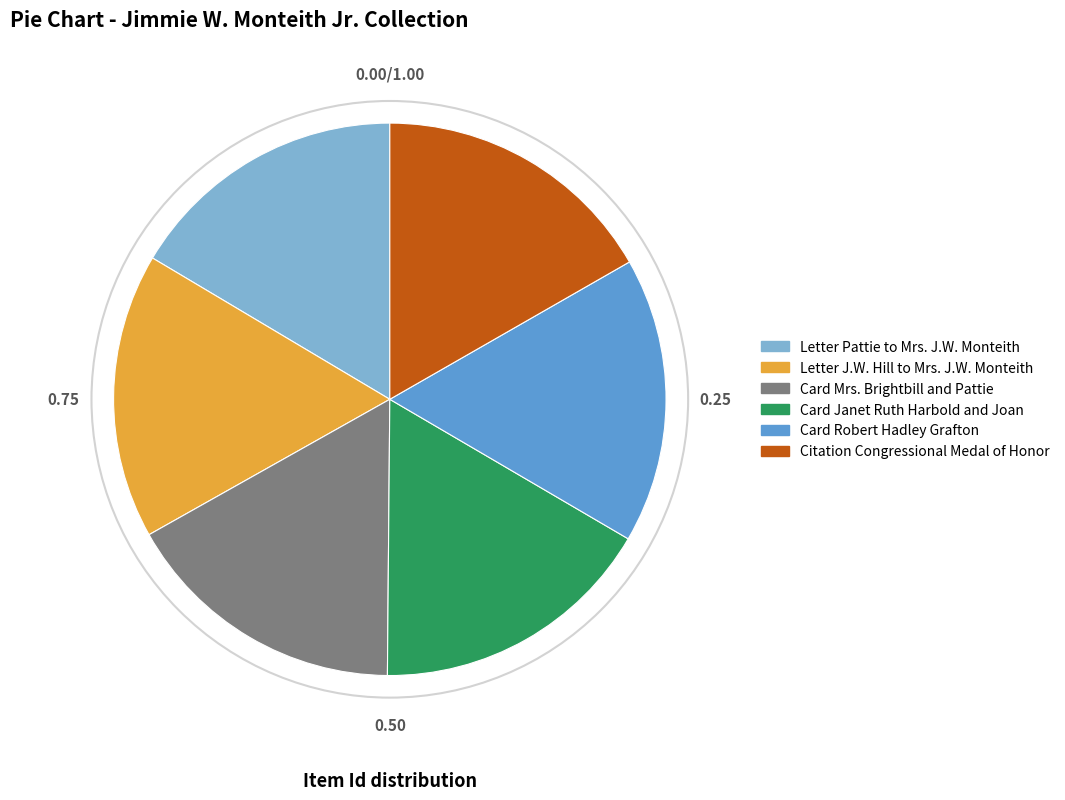

What is the ratio of the value at Card Mrs. Brightbill and Pattie to the value at Citation Congressional Medal of Honor?

1.0